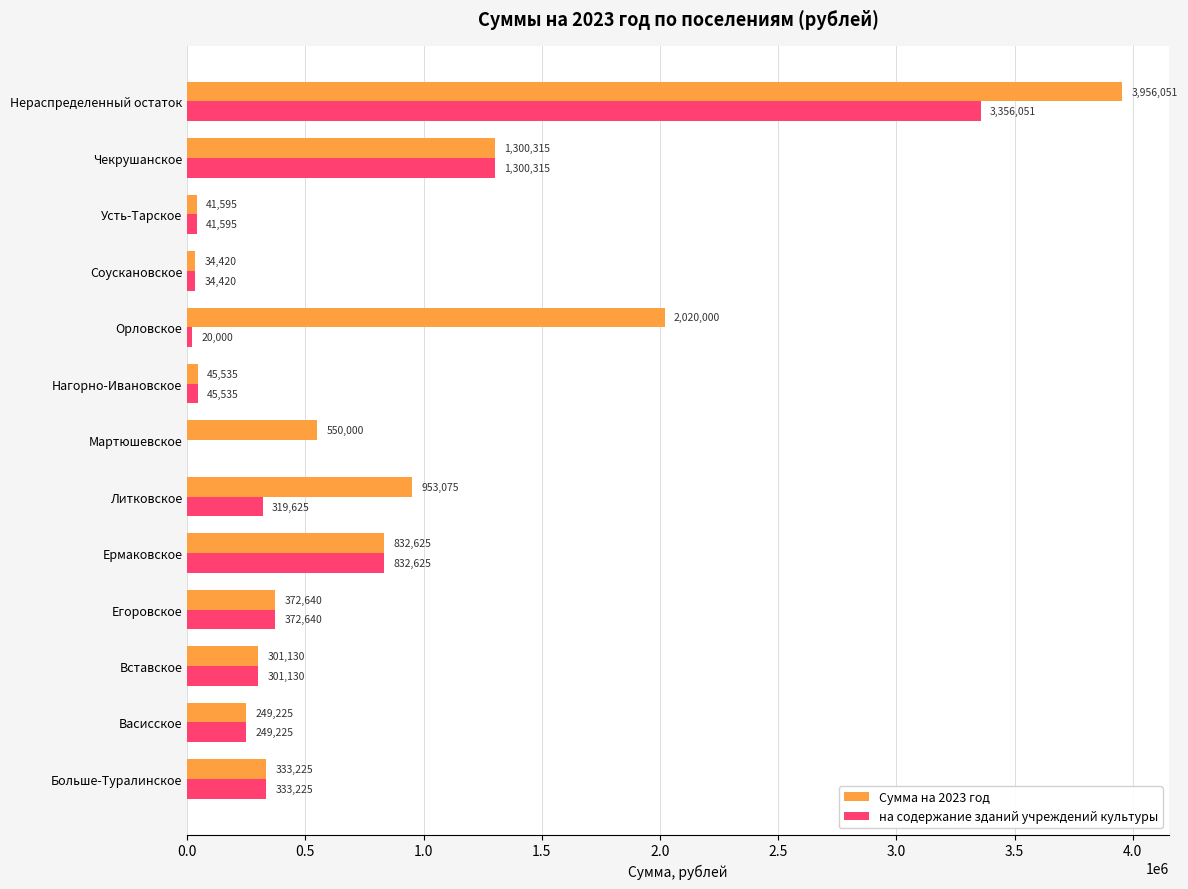

What is the approximate value of на содержание зданий учреждений культуры at Вставское?

301130.0